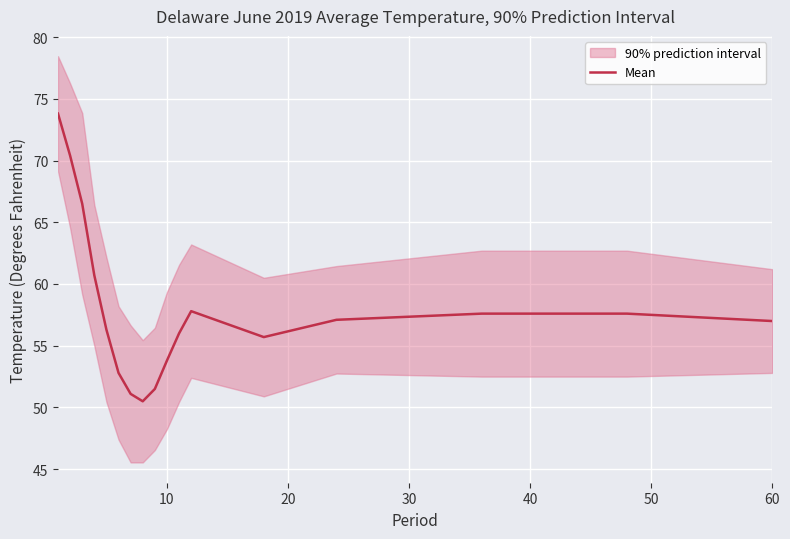

What is the difference between the maximum and second lowest values?

22.7